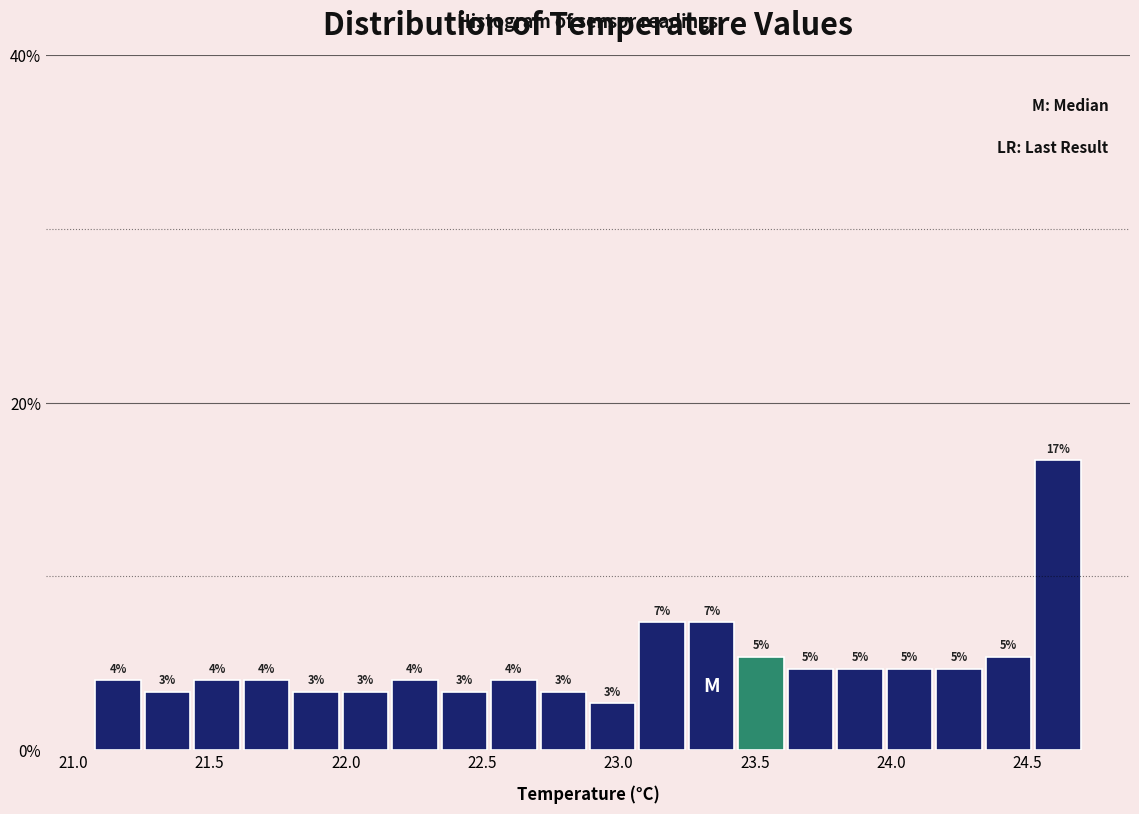

Around what value on the x-axis is the tallest bar? Give the approximate position of its centre, as read against the axis.

24.60